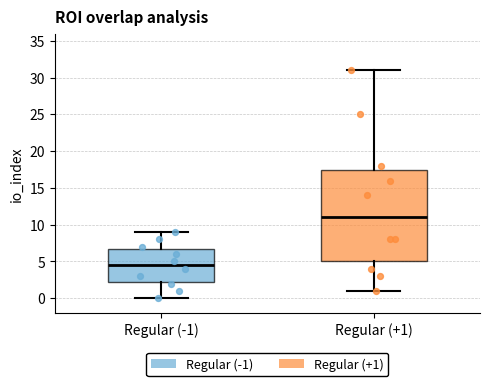

Reading left to right, transcribe this box plot: for each box, give where its median line is, the range the box spans, and where its two whiskers end, as read against the y-axis. The values are not printed on the chart, so give them approximately, as read against the axis.

Regular (-1): median 4.5, box 2.5 to 7.0, whiskers 0.0 to 9.0
Regular (+1): median 11.0, box 5.0 to 17.5, whiskers 1.0 to 31.0